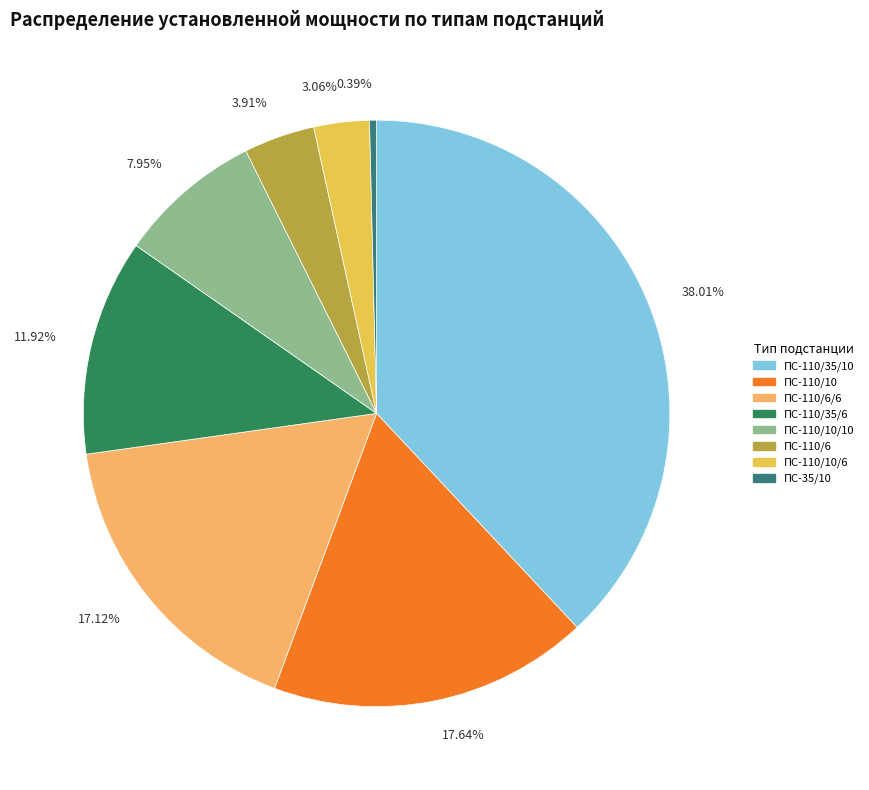

How many segments does this pie chart have?

8